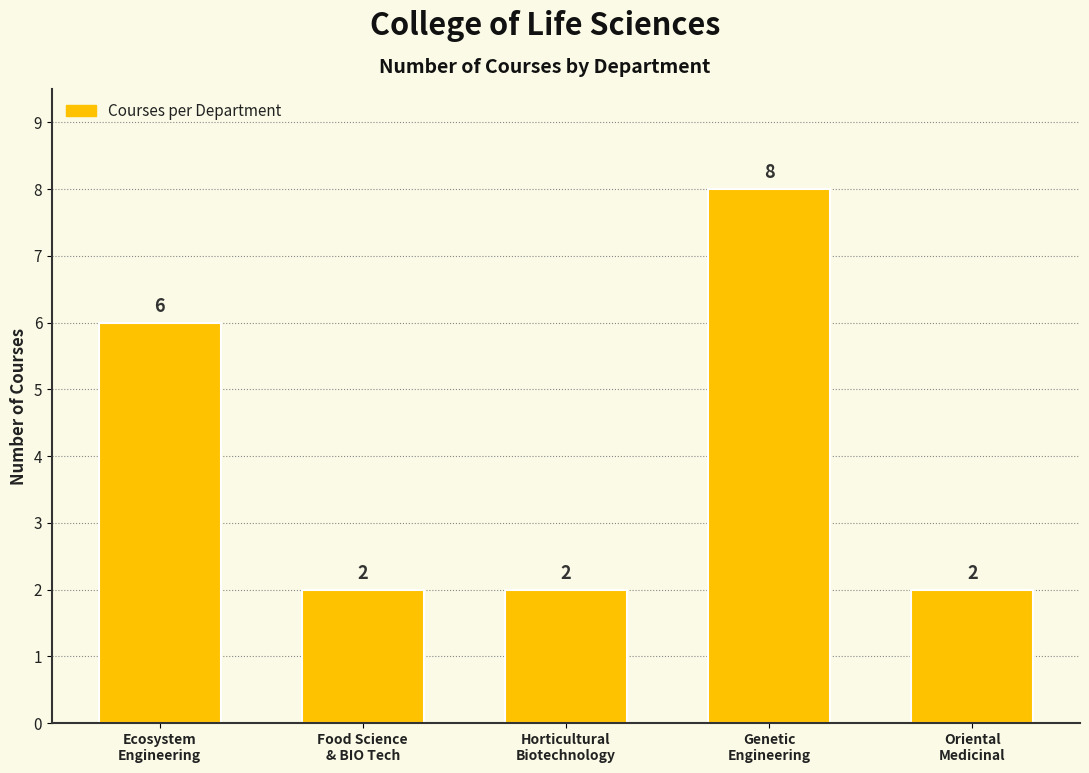

Reading left to right, transcribe all the data shown in this chart.

6	2	2	8	2